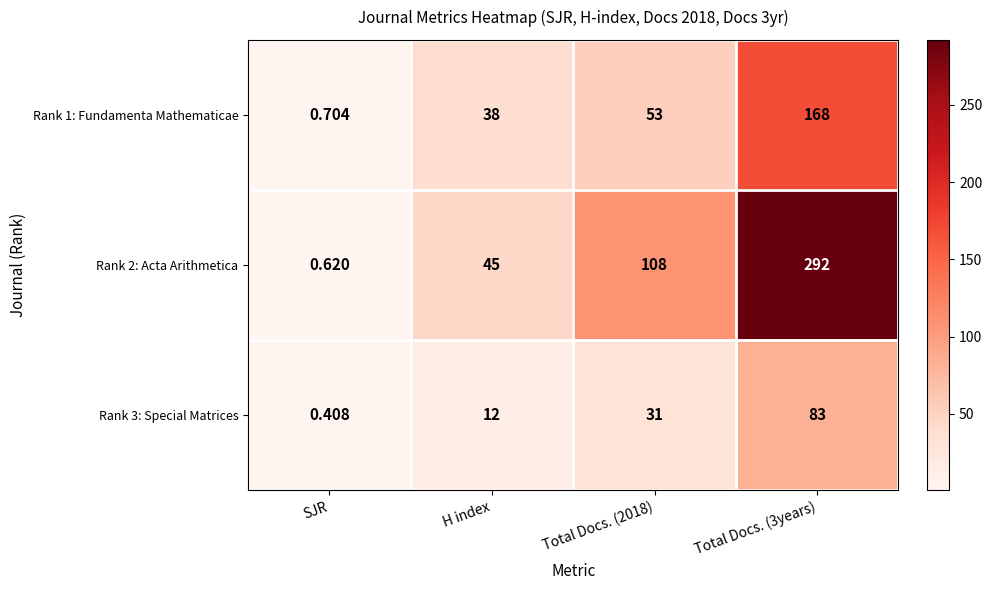

Is the value of Rank 1: Fundamenta Mathematicae at Total Docs. (2018) greater than the value of Rank 2: Acta Arithmetica at Total Docs. (3years)?

No